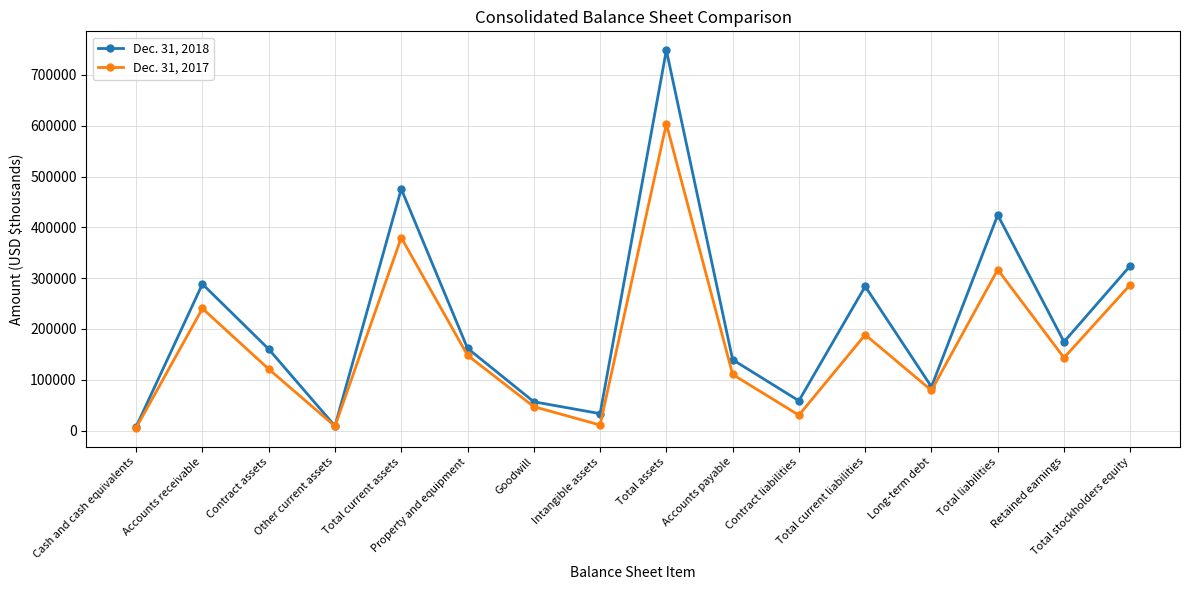

Rank the series by their average value, from lowest to highest.

Dec. 31, 2017, Dec. 31, 2018